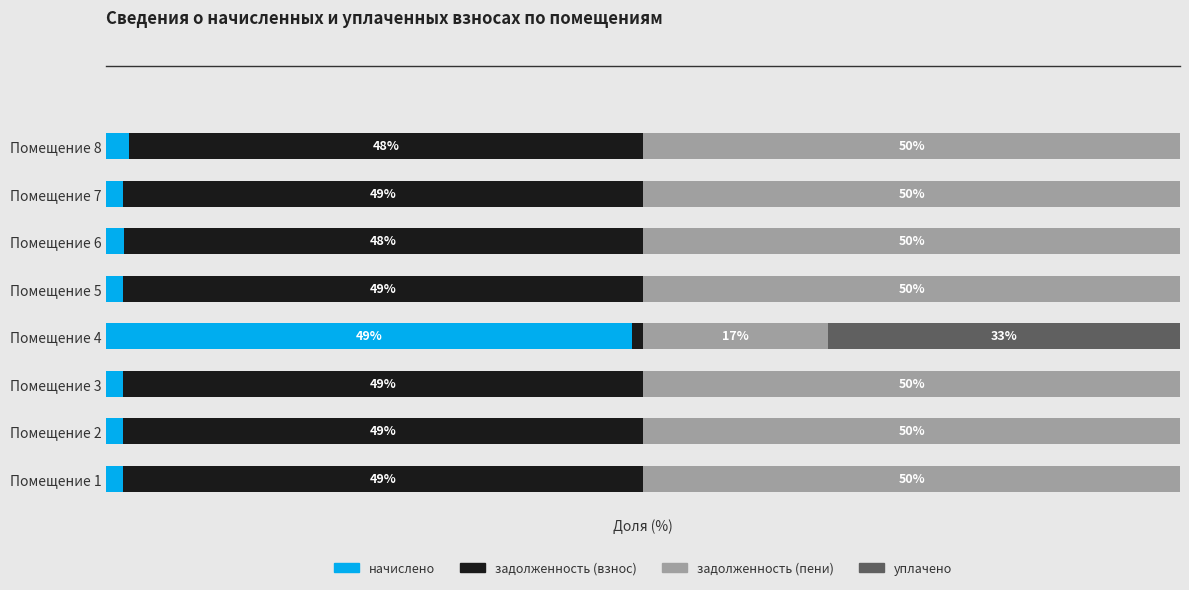

At which label does начислено reach its peak?

Помещение 4